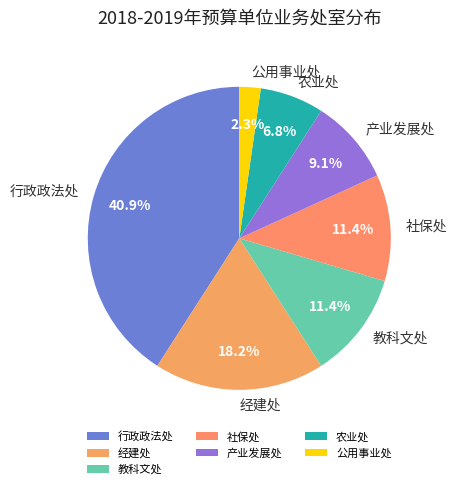

Which has a higher value, 公用事业处 or 社保处?

社保处